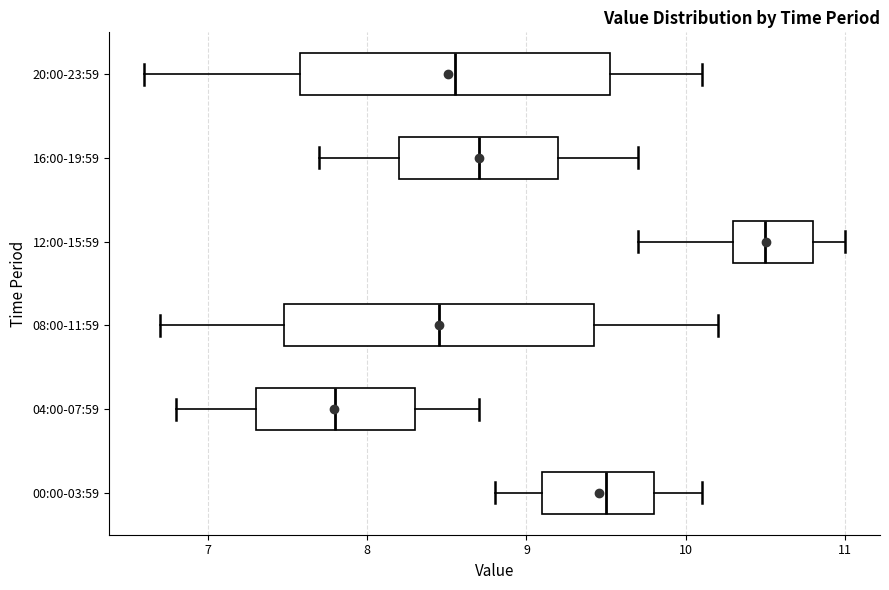

Where does the left whisker of the box for 08:00-11:59 end on the x-axis? The values are not printed on the chart, so give them approximately, as read against the axis.

6.7